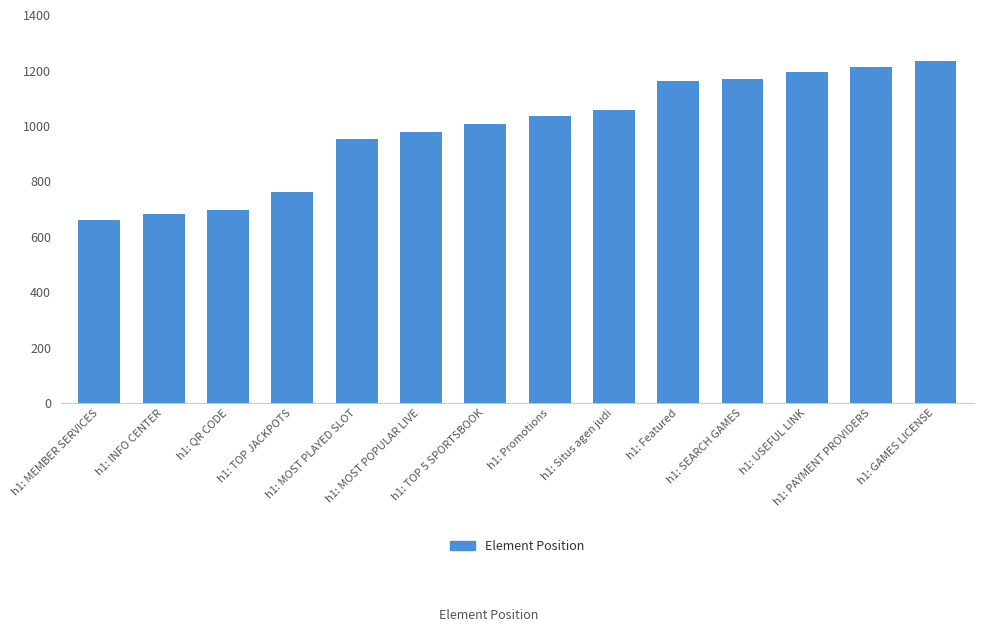

Between h1: Promotions and h1: QR CODE, which is larger?

h1: Promotions